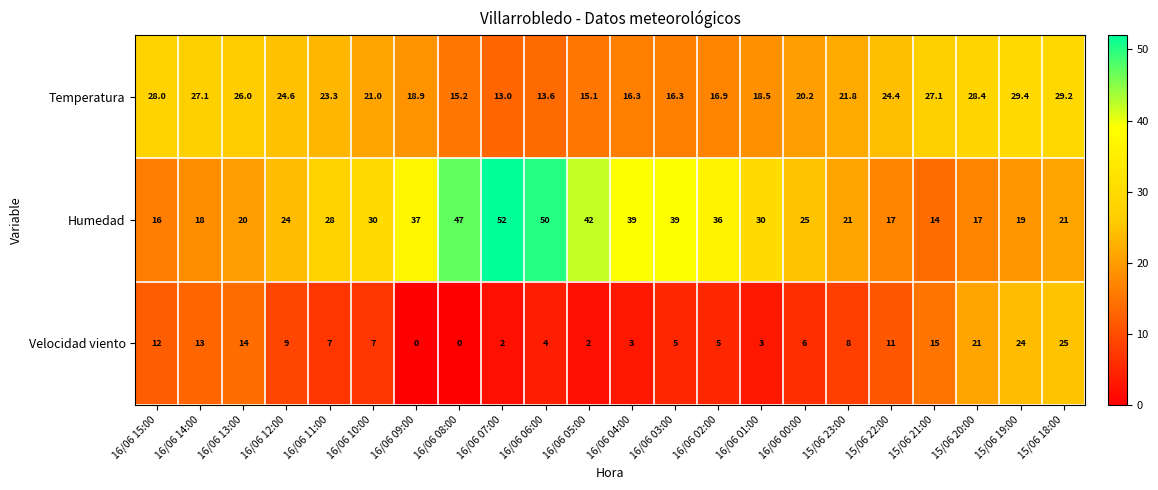

At how many categories does at least one series exceed 0?

22